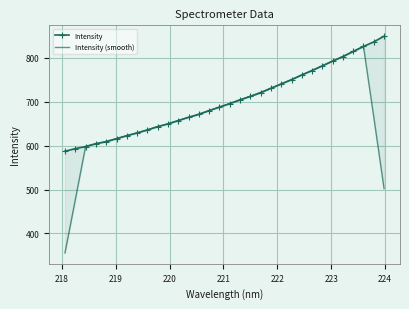

Is the value of Intensity (smooth) at 20 greater than the value of Intensity at 222?

Yes